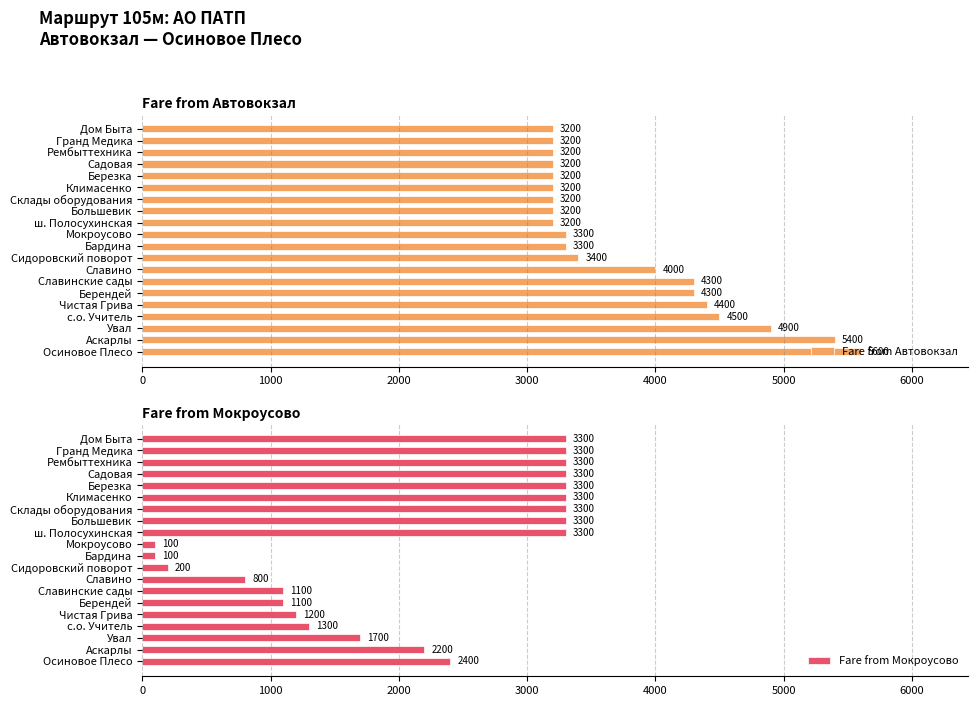

What is the maximum value for Fare from Автовокзал?

5600